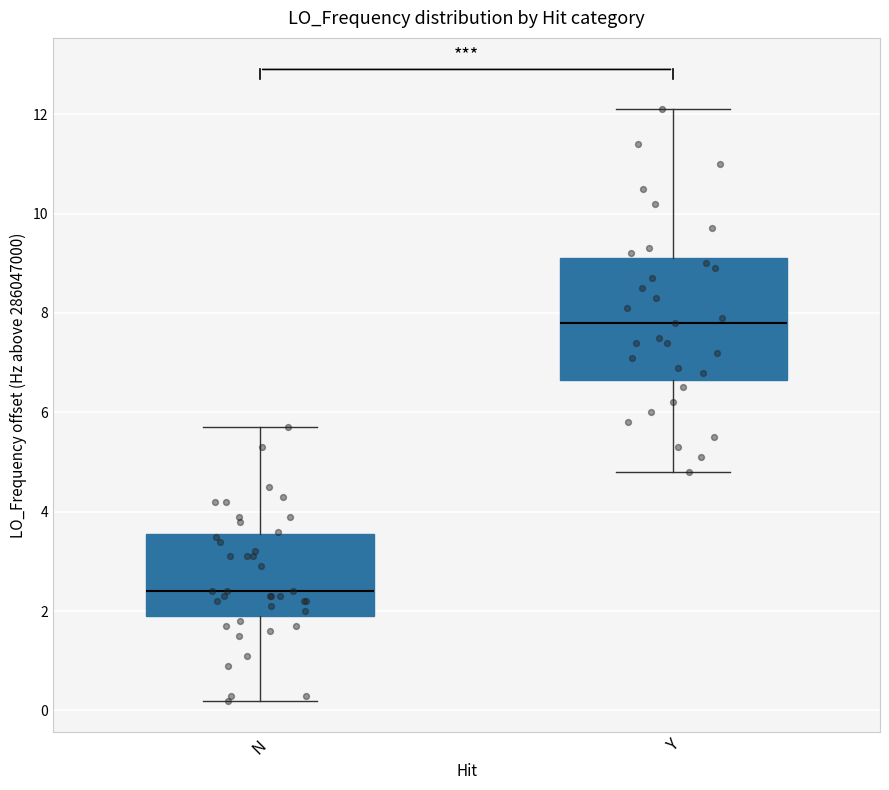

Which box has the lowest median line?

N